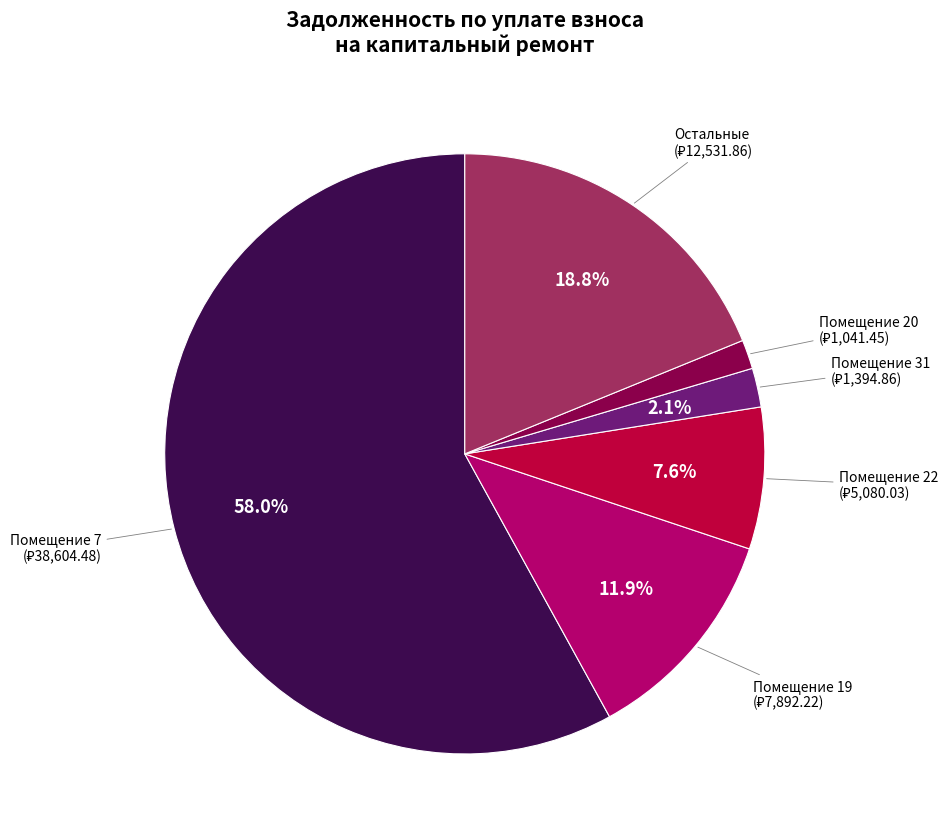

Rank the categories by value from highest to lowest.

Помещение 7, Остальные, Помещение 19, Помещение 22, Помещение 31, Помещение 20